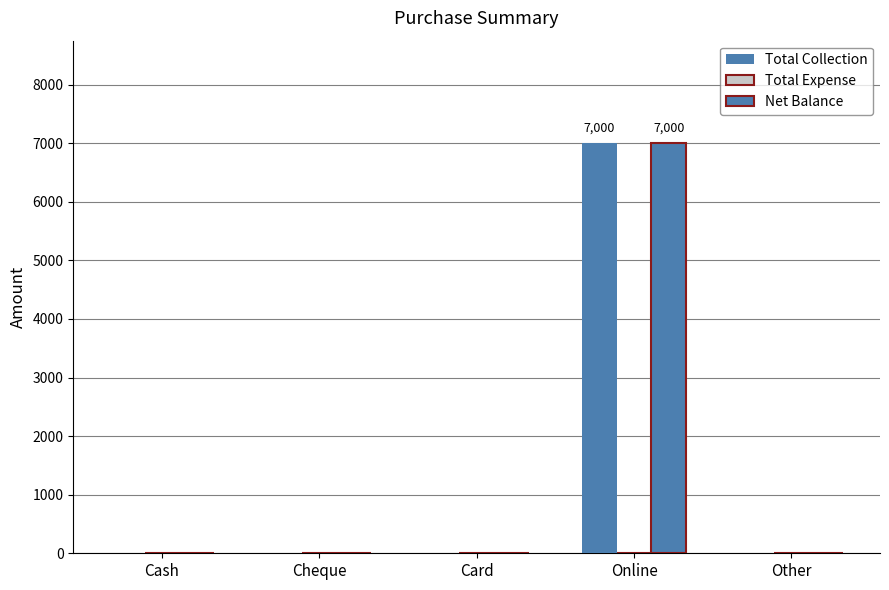

How many distinct data groups are displayed?

2